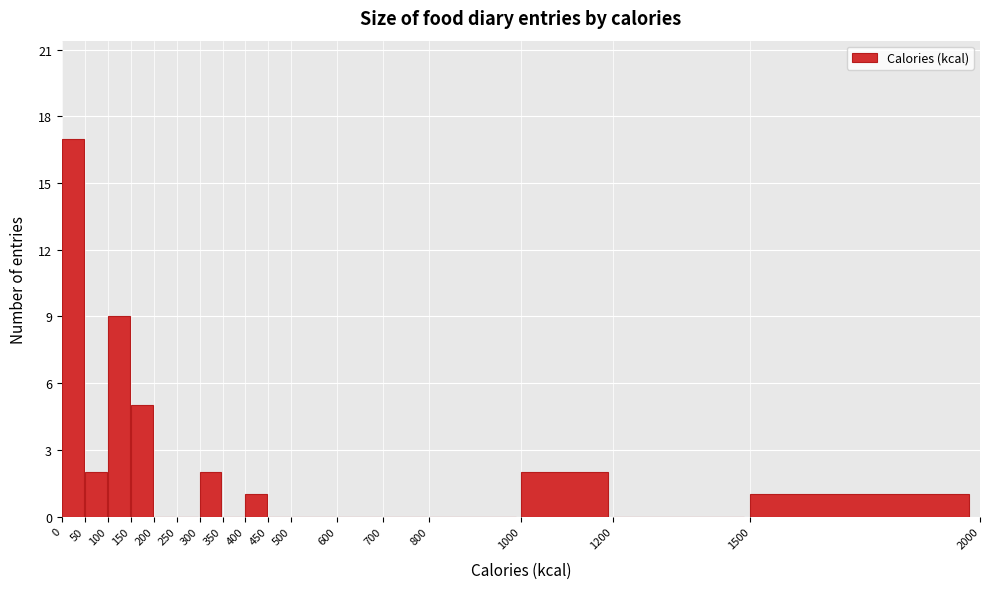

Reading left to right, transcribe this chart: for each bar, give the range it covers on the x-axis and its height. The values are not printed on the chart, so give them approximately, as read against the axis.

0 to 50: 17
50 to 100: 2
100 to 150: 9
150 to 200: 5
200 to 250: 0
250 to 300: 0
300 to 350: 2
350 to 400: 0
400 to 450: 1
450 to 500: 0
500 to 600: 0
600 to 700: 0
700 to 800: 0
800 to 1000: 0
1000 to 1200: 2
1200 to 1500: 0
1500 to 2000: 1